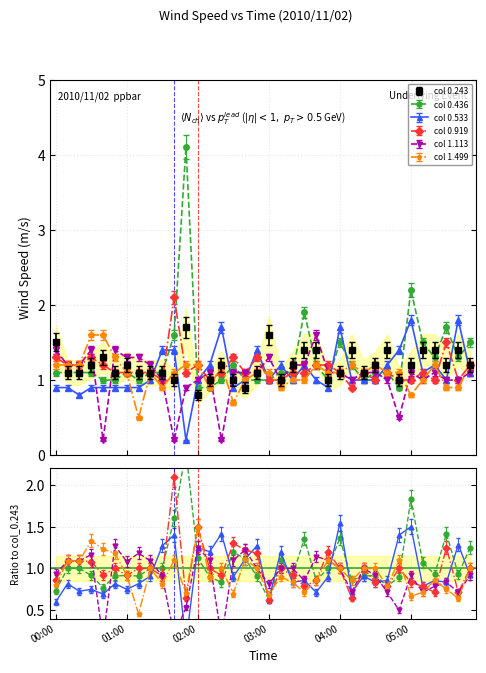

At which category is the sum across all series the highest?

01:50